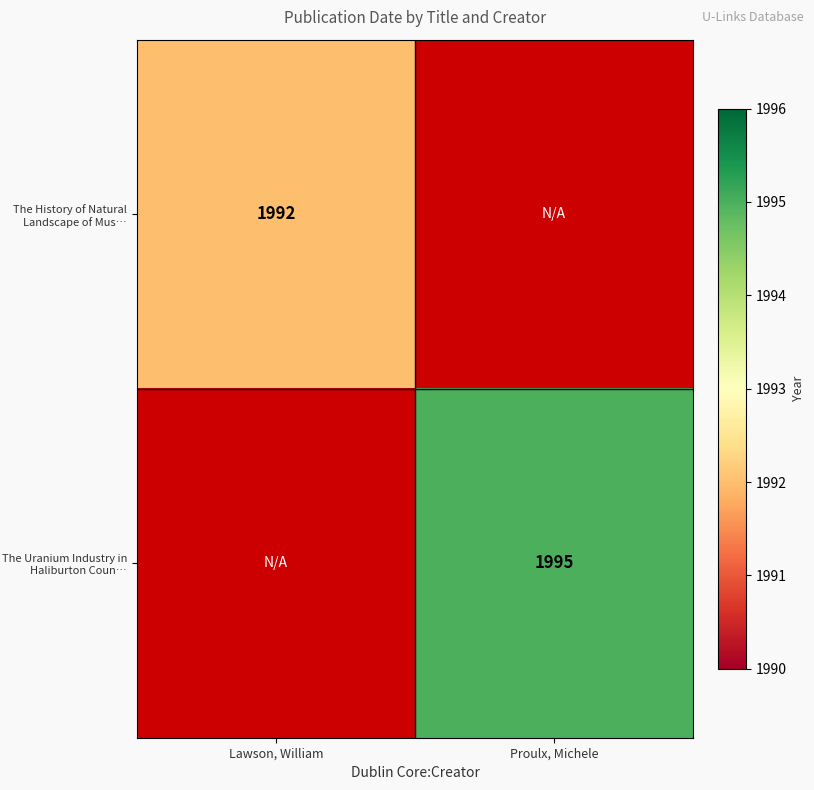

Is the value of The Uranium Industry in Haliburton Coun… at Proulx, Michele greater than the value of The History of Natural Landscape of Mus… at Lawson, William?

Yes